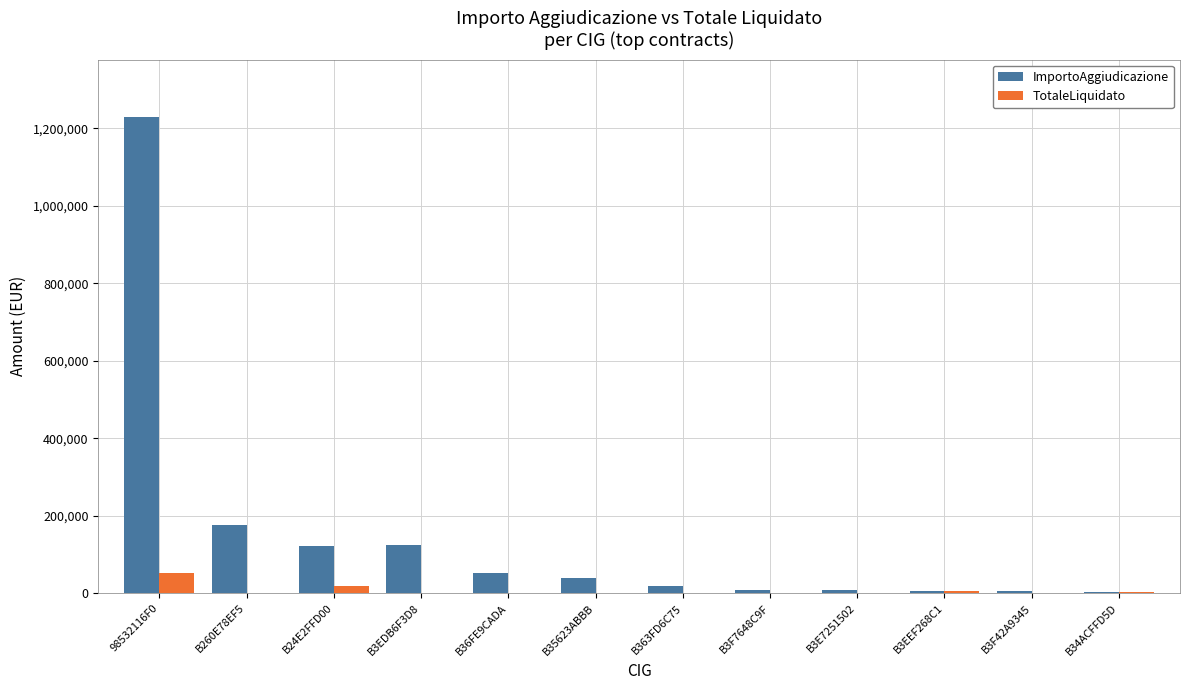

What is the sum of all TotaleLiquidato values?

79829.3